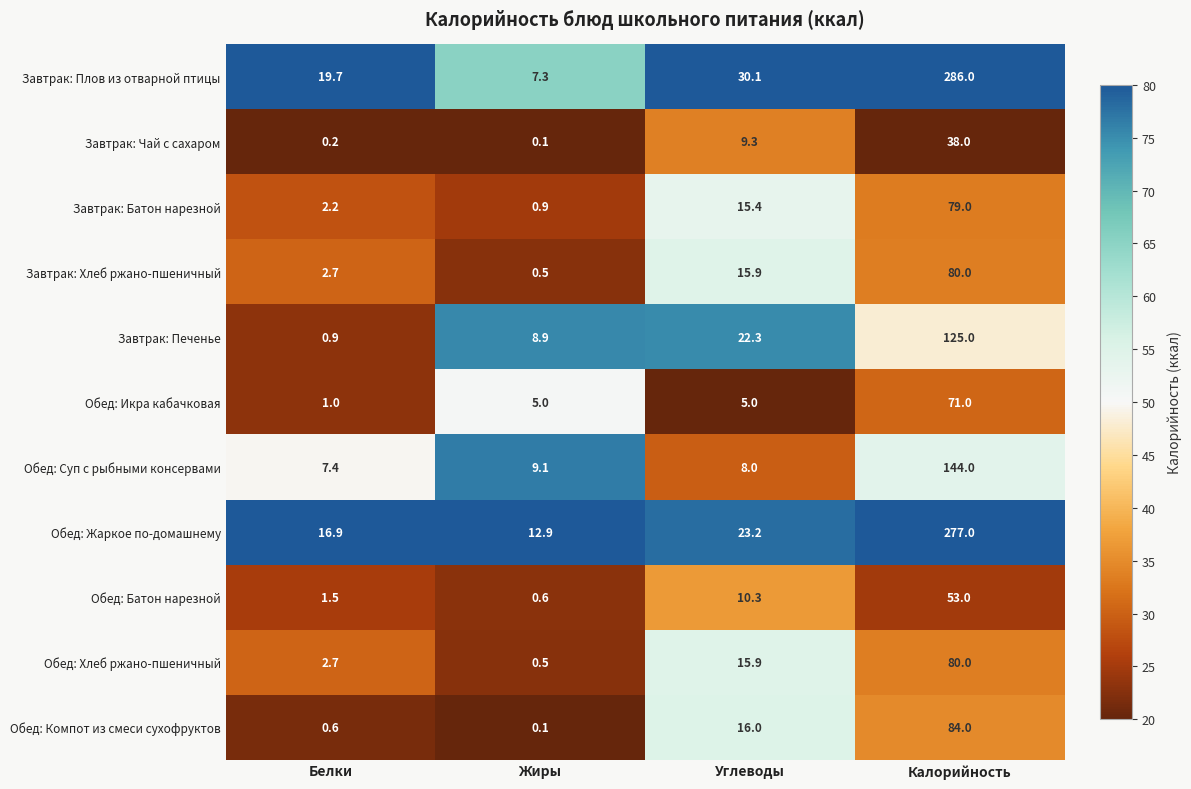

What is the total value across all series at Белки?

55.8